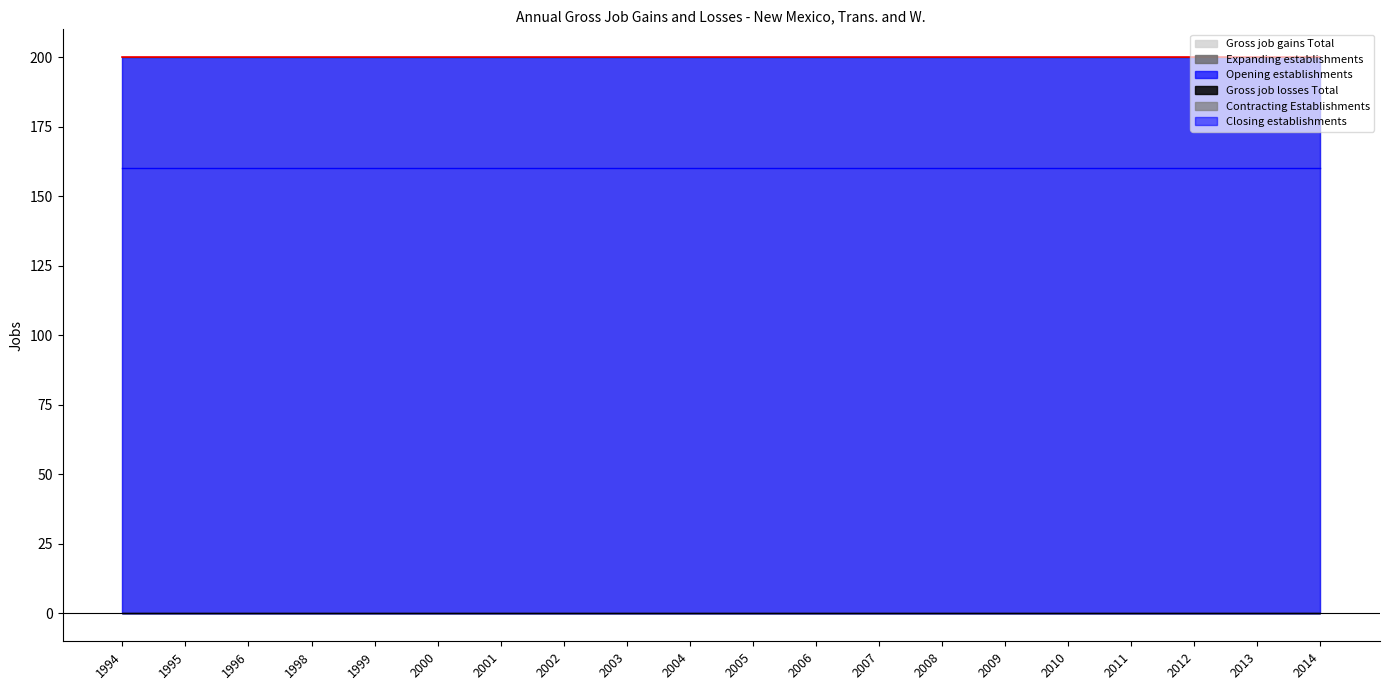

Rank the series at 2001 from highest to lowest value.

Gross job gains Total, Opening establishments, Gross job losses Total, Contracting Establishments, Closing establishments, Expanding establishments